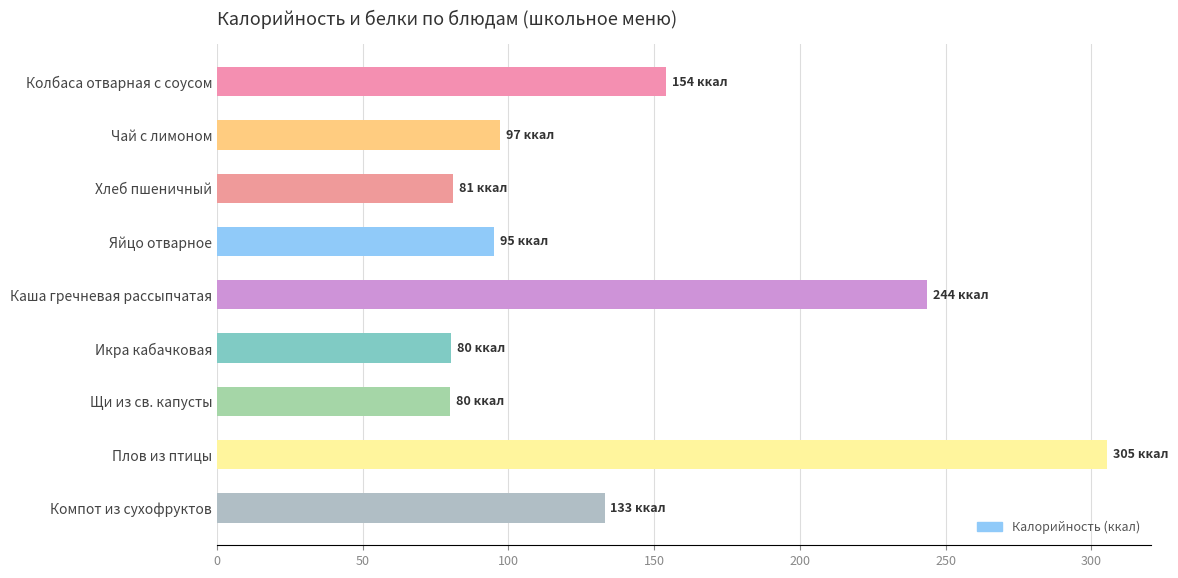

How many series are shown in this chart?

1